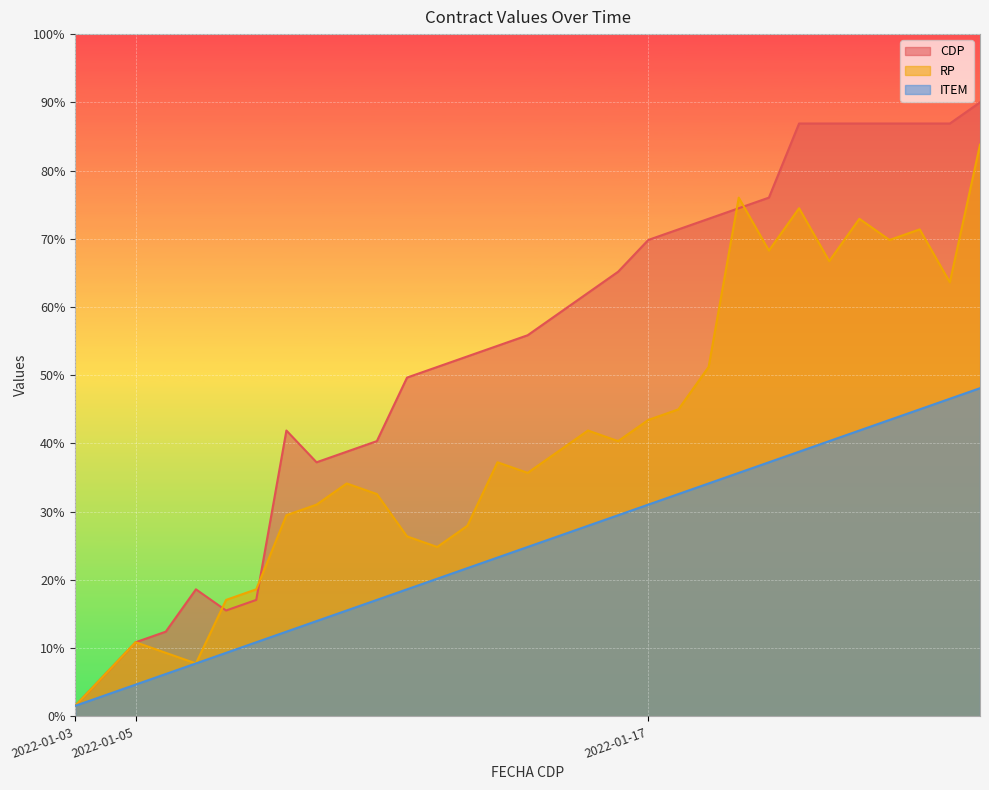

What is the sum of all ITEM values?

769.7